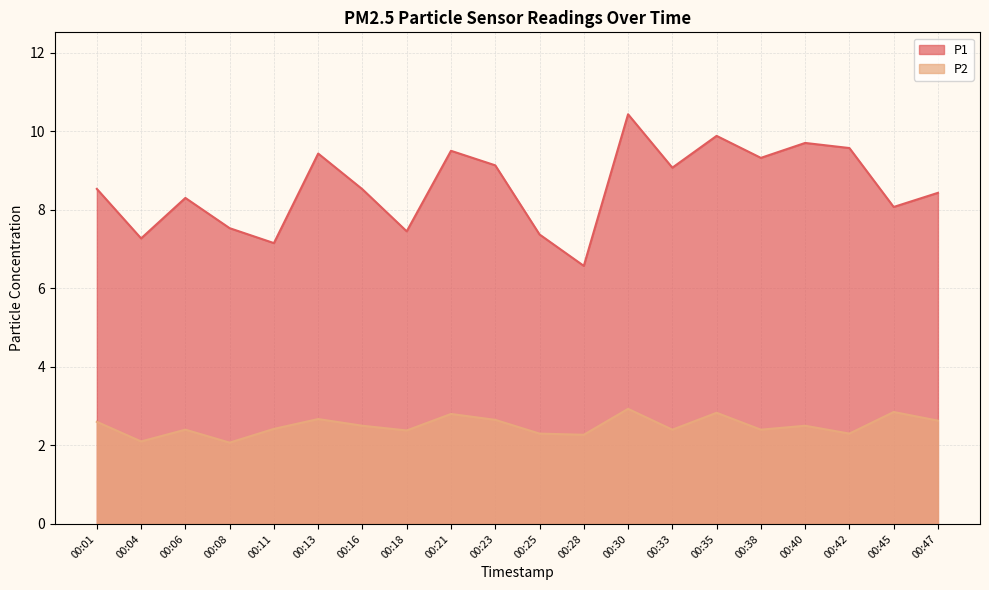

Reading left to right, extract all data points from this chart.

P1: 00:01=8.5	00:04=7.3	00:06=8.3	00:08=7.5	00:11=7.2	00:13=9.4	00:16=8.5	00:18=7.5	00:21=9.5	00:23=9.1	00:25=7.4	00:28=6.6	00:30=10.4	00:33=9.1	00:35=9.9	00:38=9.3	00:40=9.7	00:42=9.6	00:45=8.1	00:47=8.4
P2: 00:01=2.6	00:04=2.1	00:06=2.4	00:08=2.1	00:11=2.4	00:13=2.7	00:16=2.5	00:18=2.4	00:21=2.8	00:23=2.6	00:25=2.3	00:28=2.3	00:30=2.9	00:33=2.4	00:35=2.8	00:38=2.4	00:40=2.5	00:42=2.3	00:45=2.9	00:47=2.6